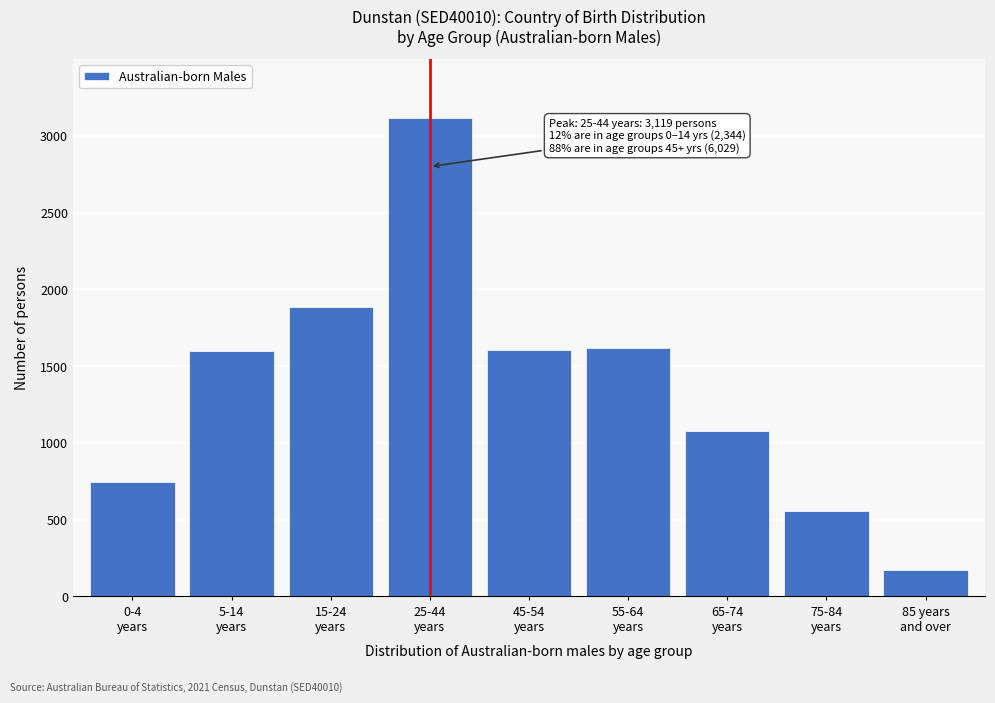

What is the average value?

1375